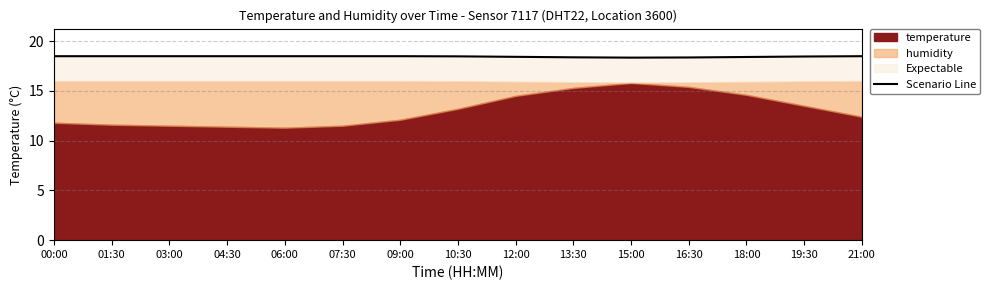

How many lines are shown in the chart?

1